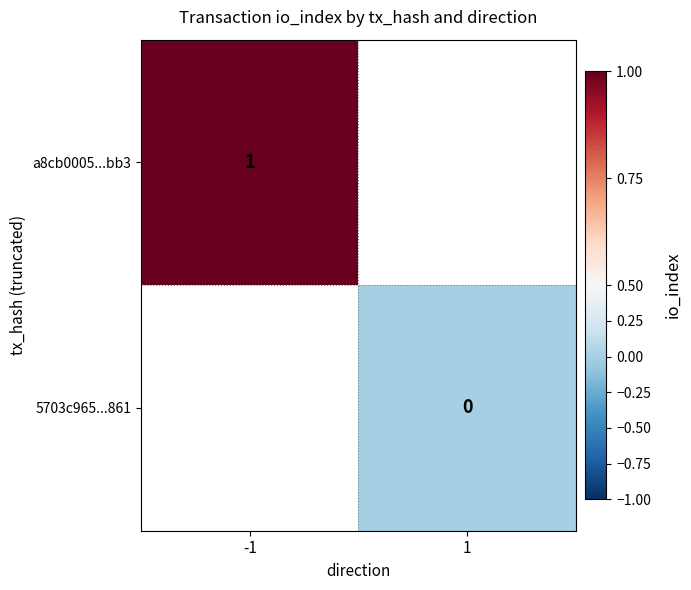

True or false: a8cb0005...bb3 has a value of 2 at -1.

False